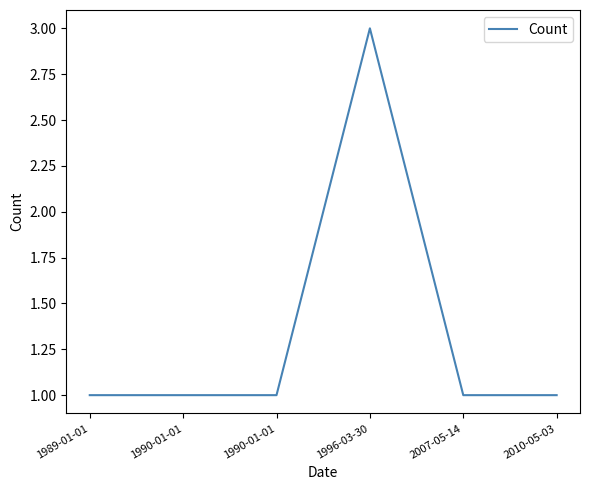

What is the greatest value displayed?

3